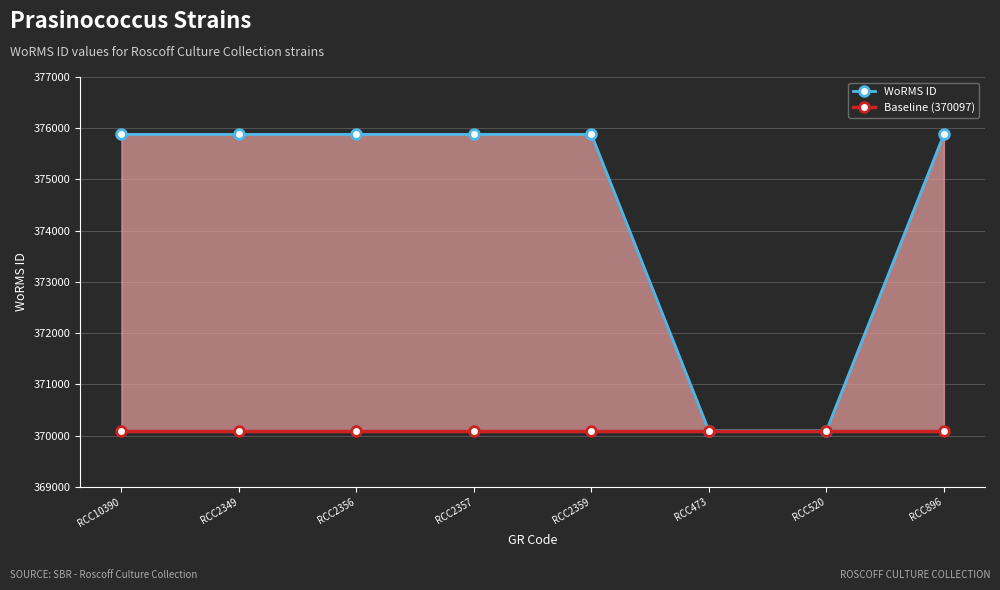

What is the difference between the WoRMS ID values at RCC2356 and RCC520?

5783